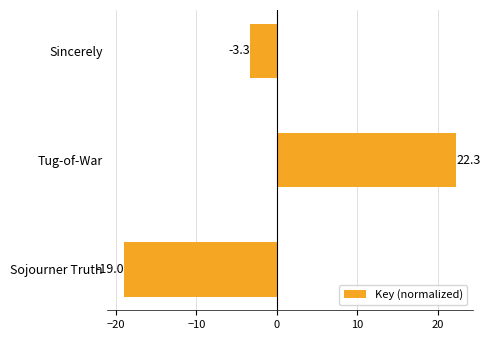

How many data points are less than -3?

2